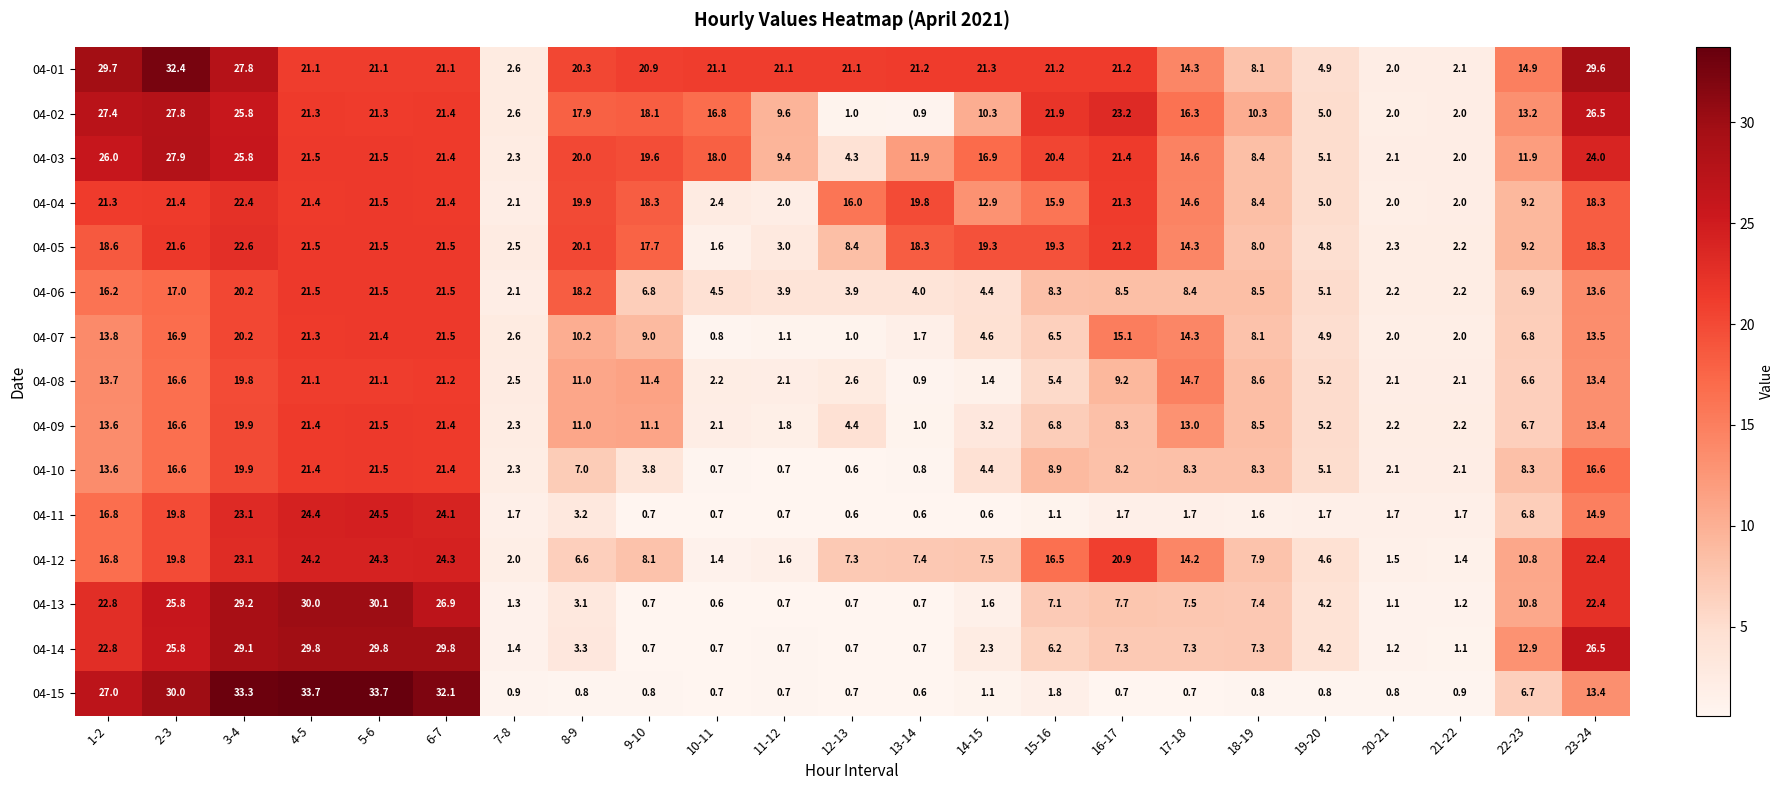

Is it true that 04-03 equals 38.3 at 23-24?

False